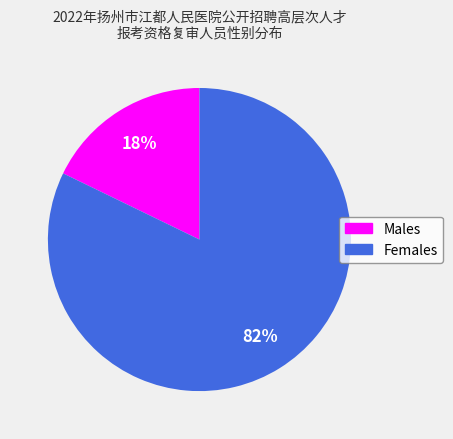

Is there any slice that represents more than half of the pie?

Yes